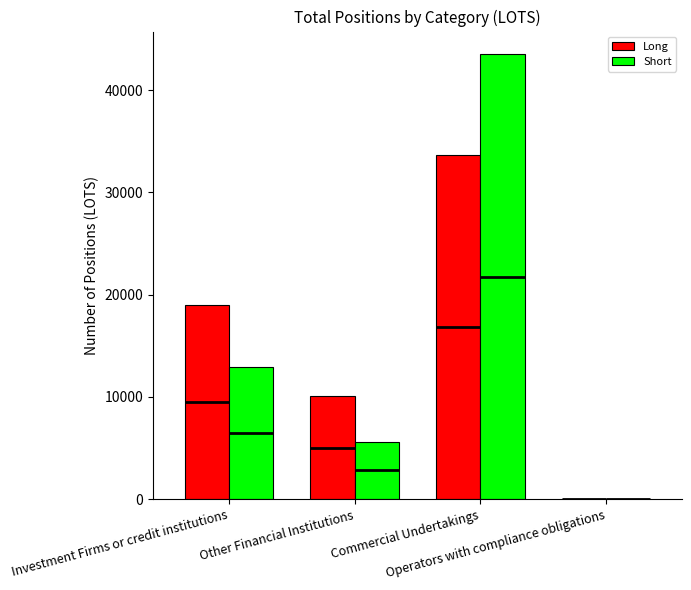

Which category has the highest value in the Long series?

Commercial Undertakings